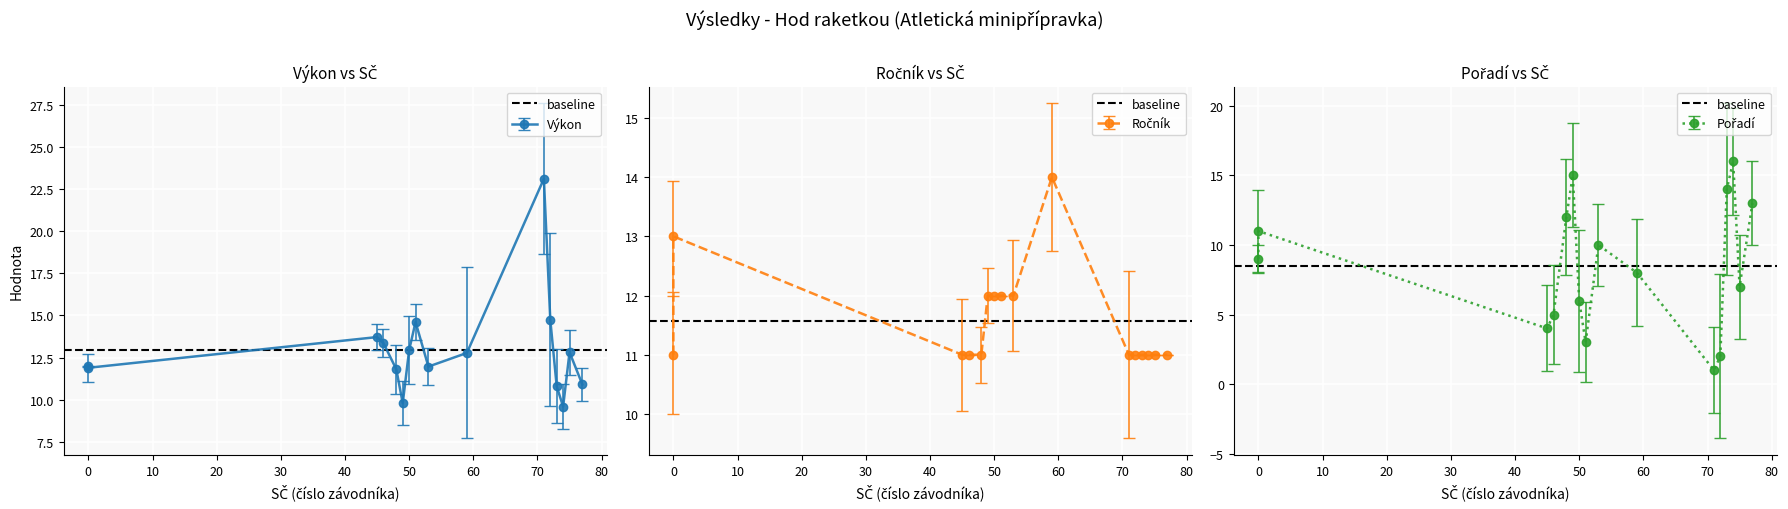

The Výkon series shows 7.9 at Hejčová Ella. True or false?

False